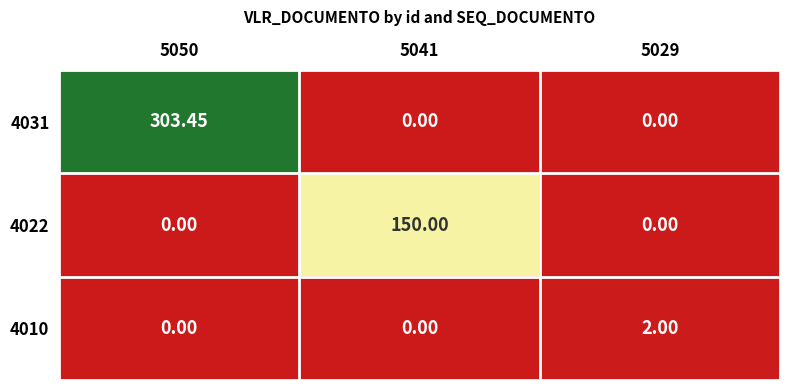

What is the spread (max minus min) of values at 5041?

150.0